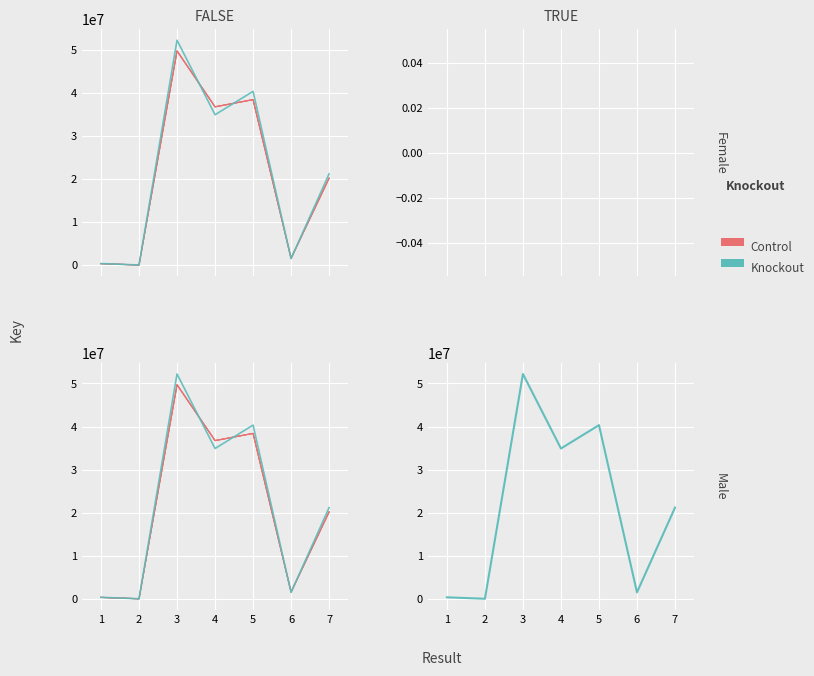

Between 1 and 2, which series saw the biggest shift?

Knockout